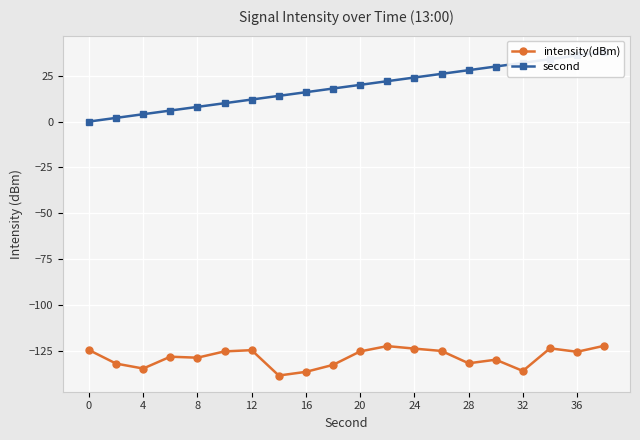

True or false: second and intensity(dBm) intersect in this chart.

False